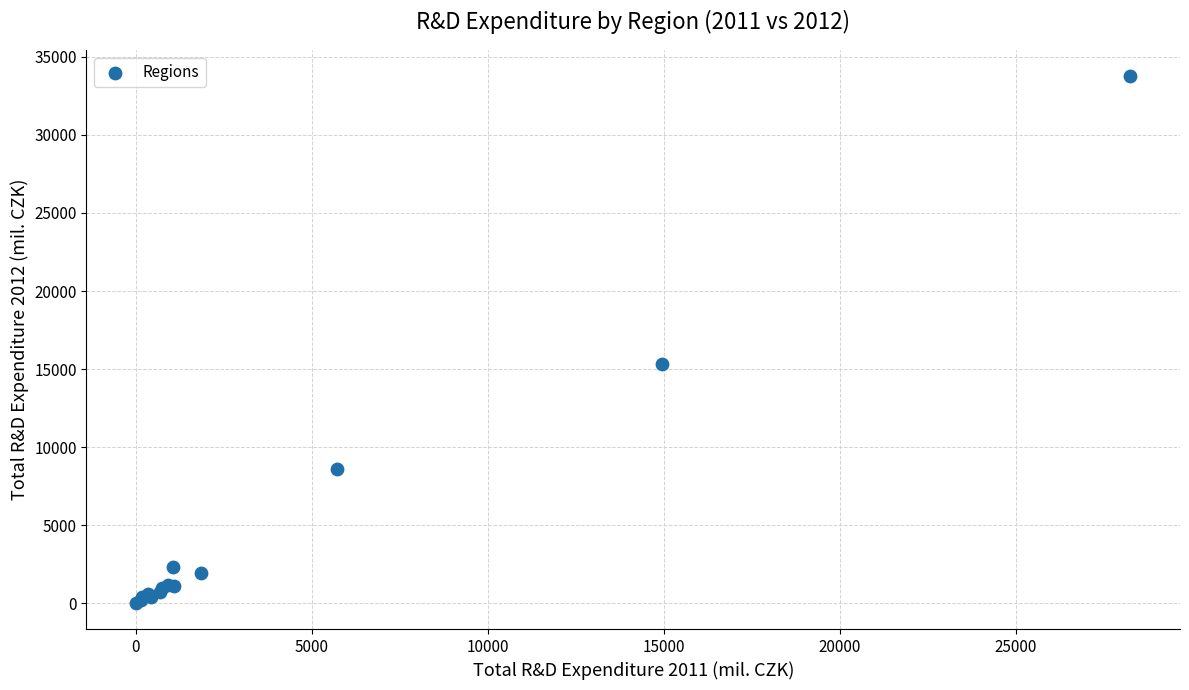

What Y value in the scatter plot is closest to 16894?

15352.6